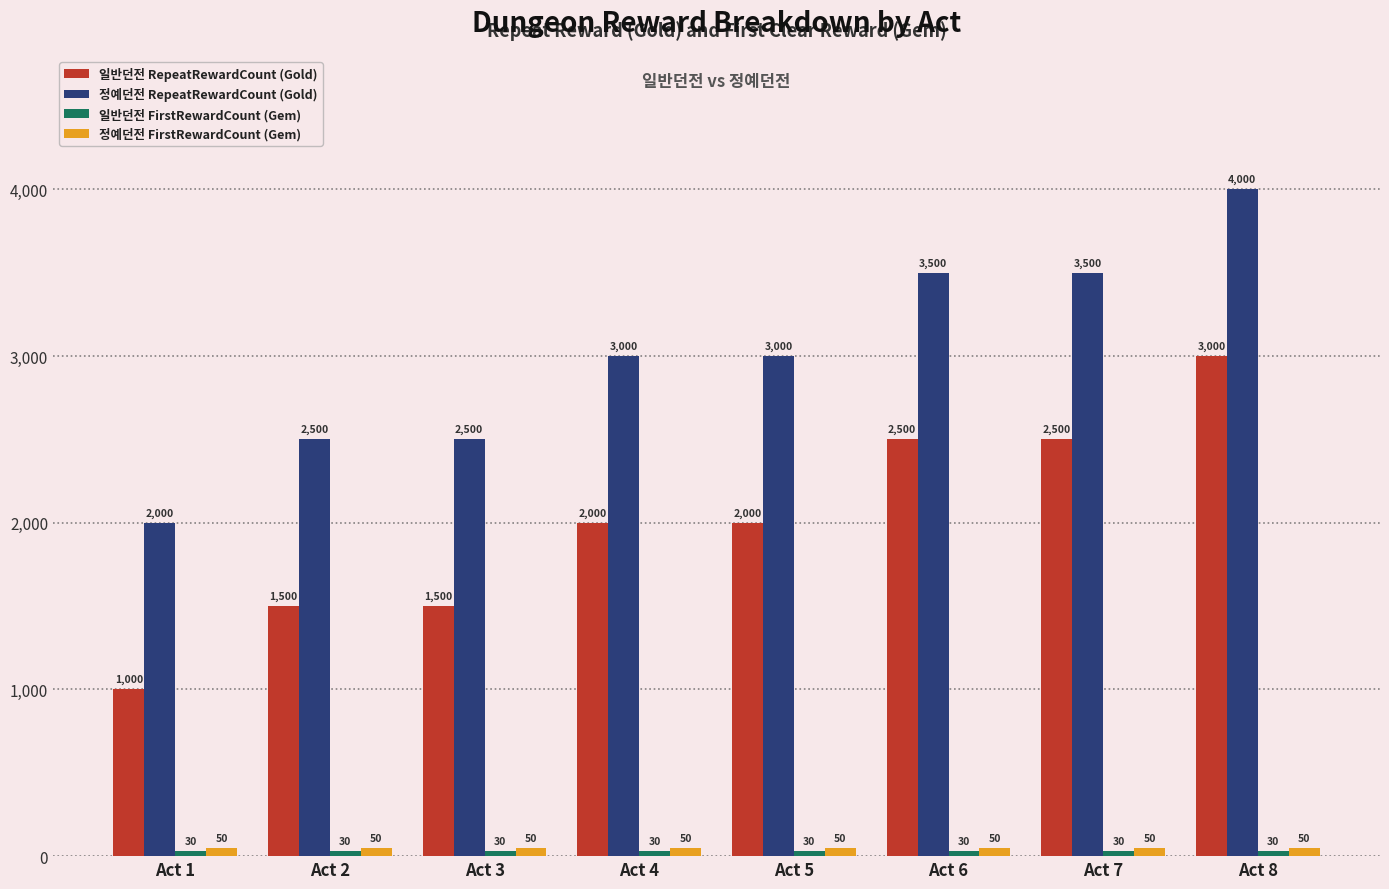

The value of 정예던전 FirstRewardCount (Gem) at Act 2 is 50. True or false?

True